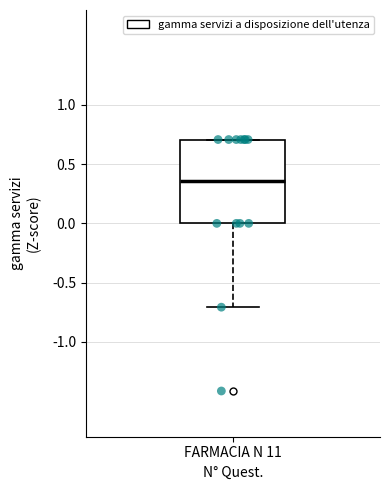

Transcribe this box plot: give where the median line is, the range the box spans, and where the two whiskers end, as read against the y-axis. The values are not printed on the chart, so give them approximately, as read against the axis.

median 0.35, box 0.00 to 0.70, whiskers -0.70 to 0.70